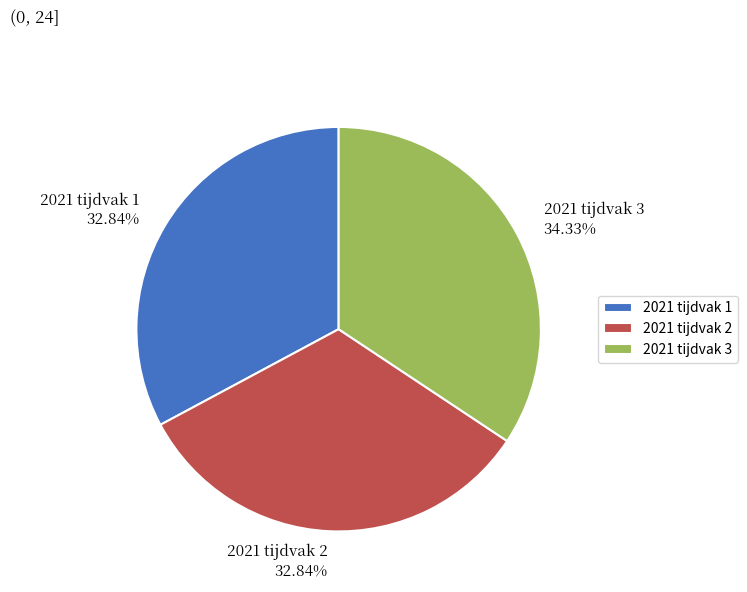

How many segments does this pie chart have?

3